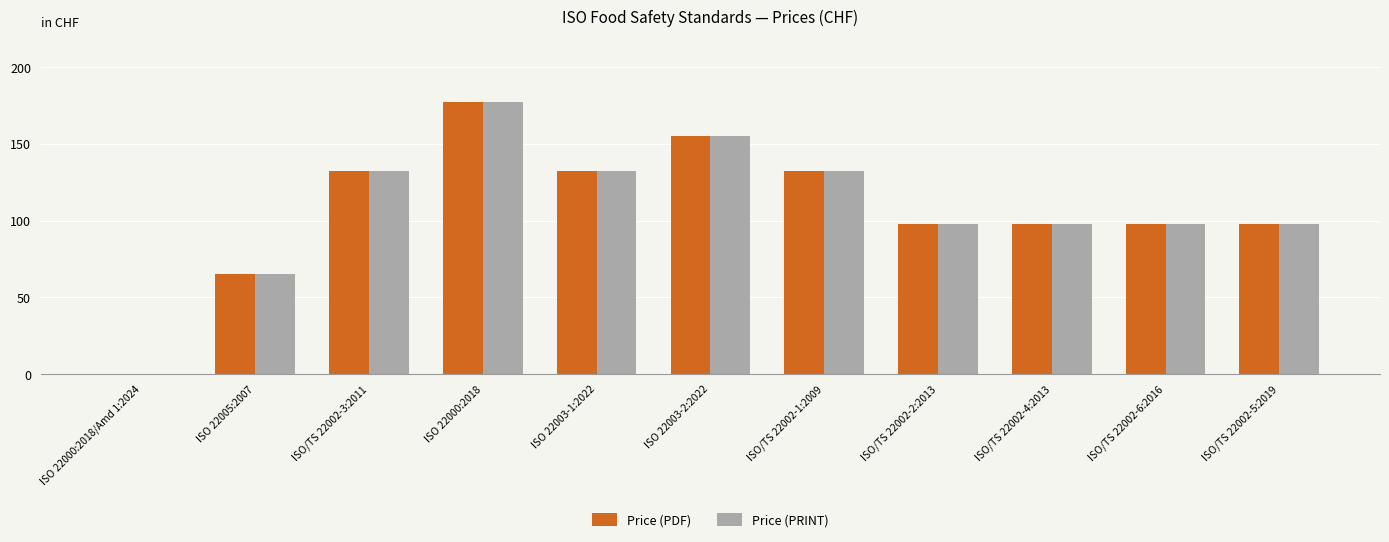

How many positive values does the Price (PRINT) series have?

10